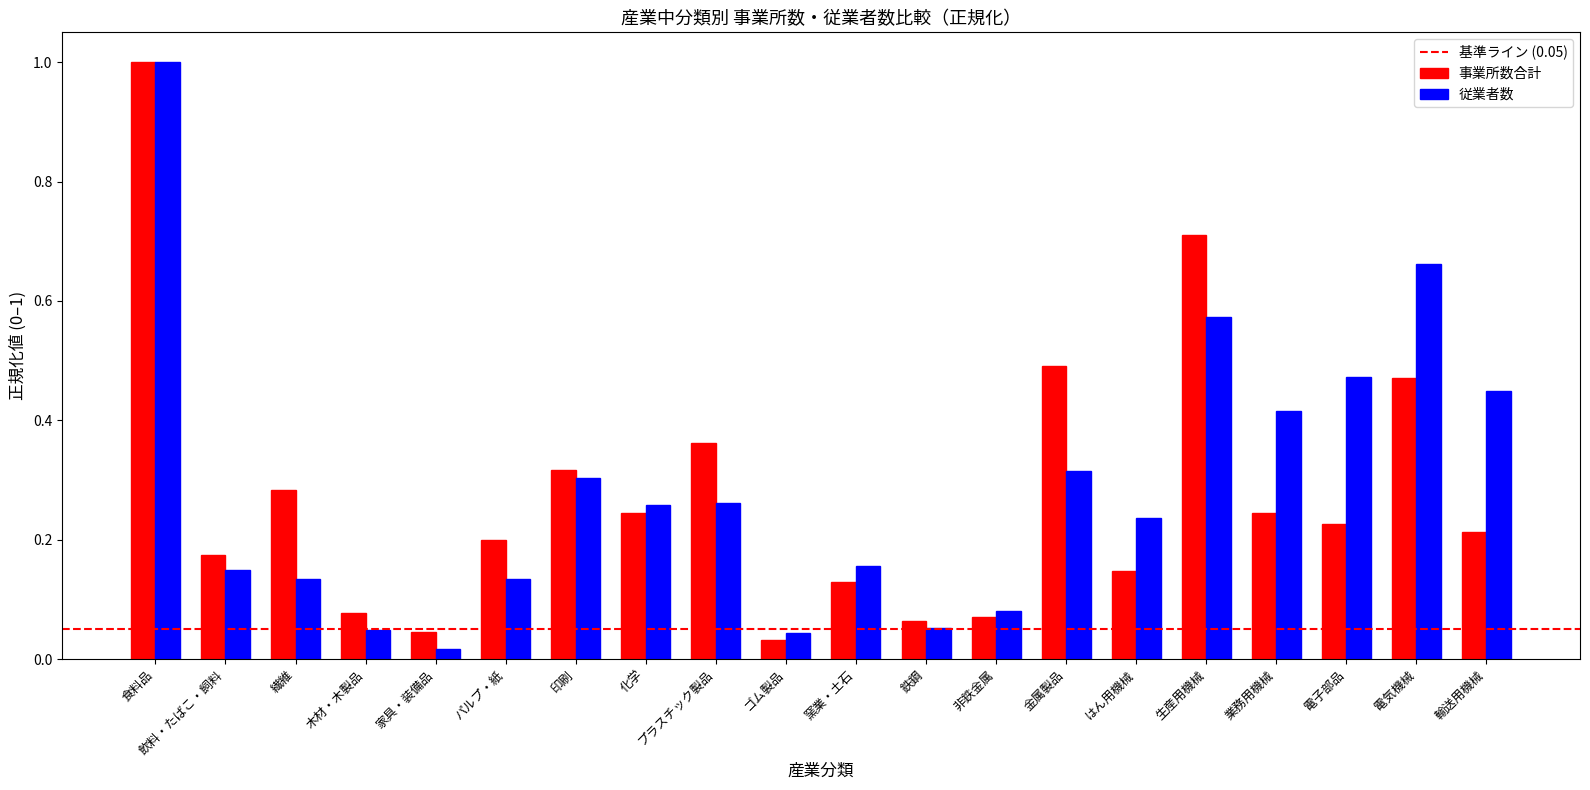

Which series changed the most between 飲料・たばこ・飼料 and 非鉄金属?

事業所数合計